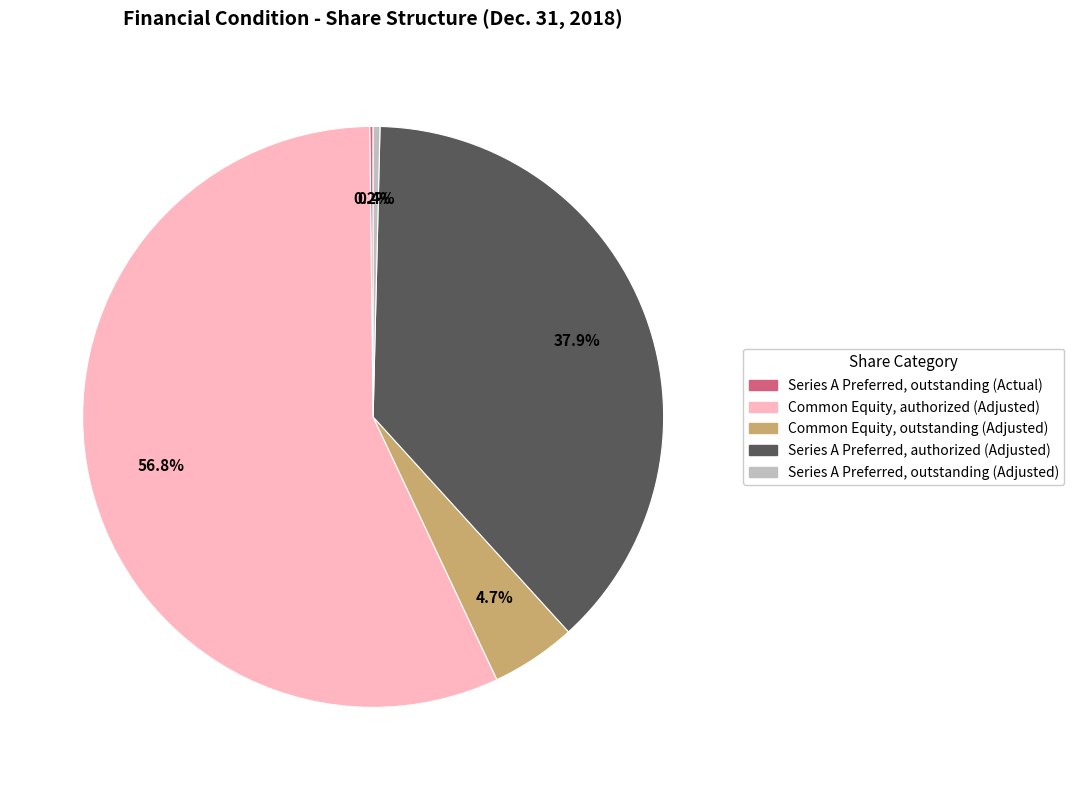

Does any single category account for the majority?

Yes